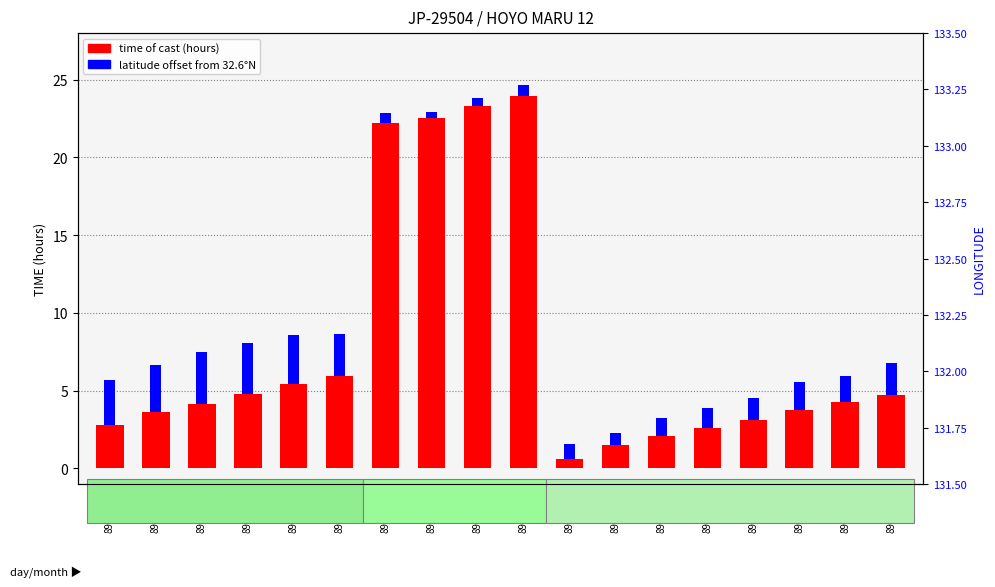

The latitude offset series shows 1.2 at 8992055. True or false?

False